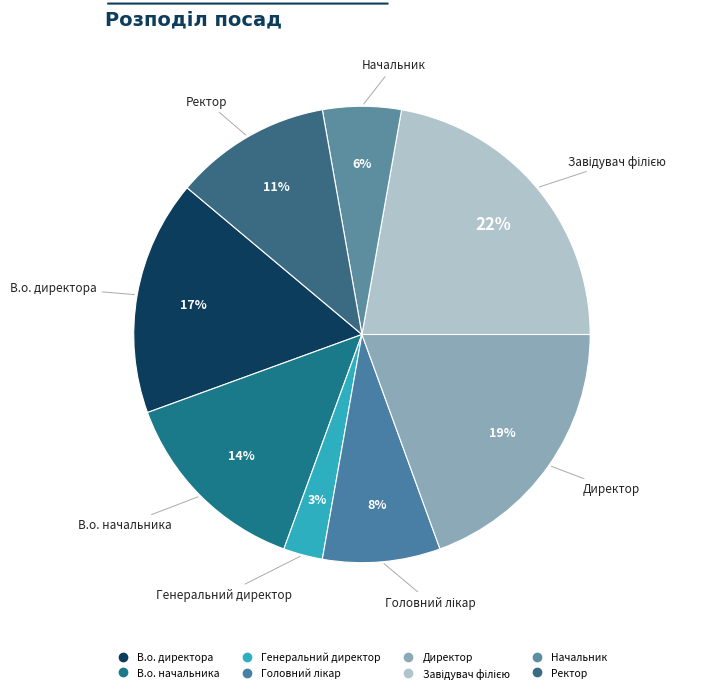

To the nearest percent, what is the combined percentage of Директор and Головний лікар?

28%